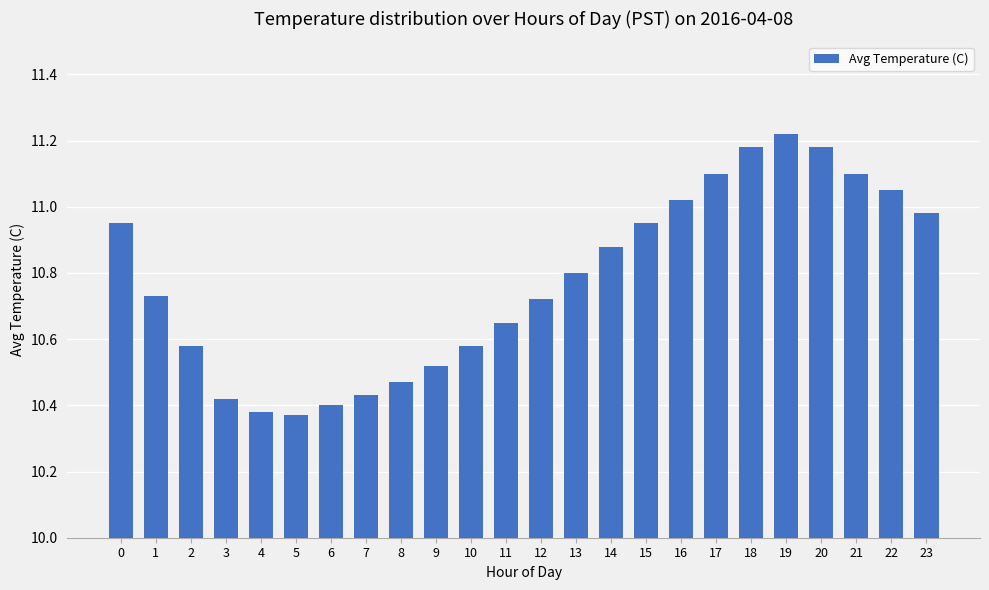

What is the sum of the values at 5 and 1?

21.1